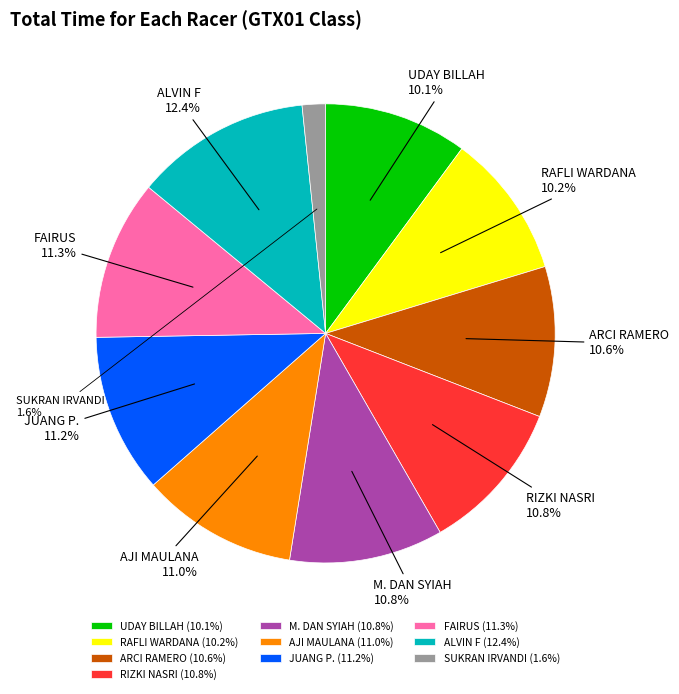

Approximately how many times larger is the value at RAFLI WARDANA compared to FAIRUS?

0.9